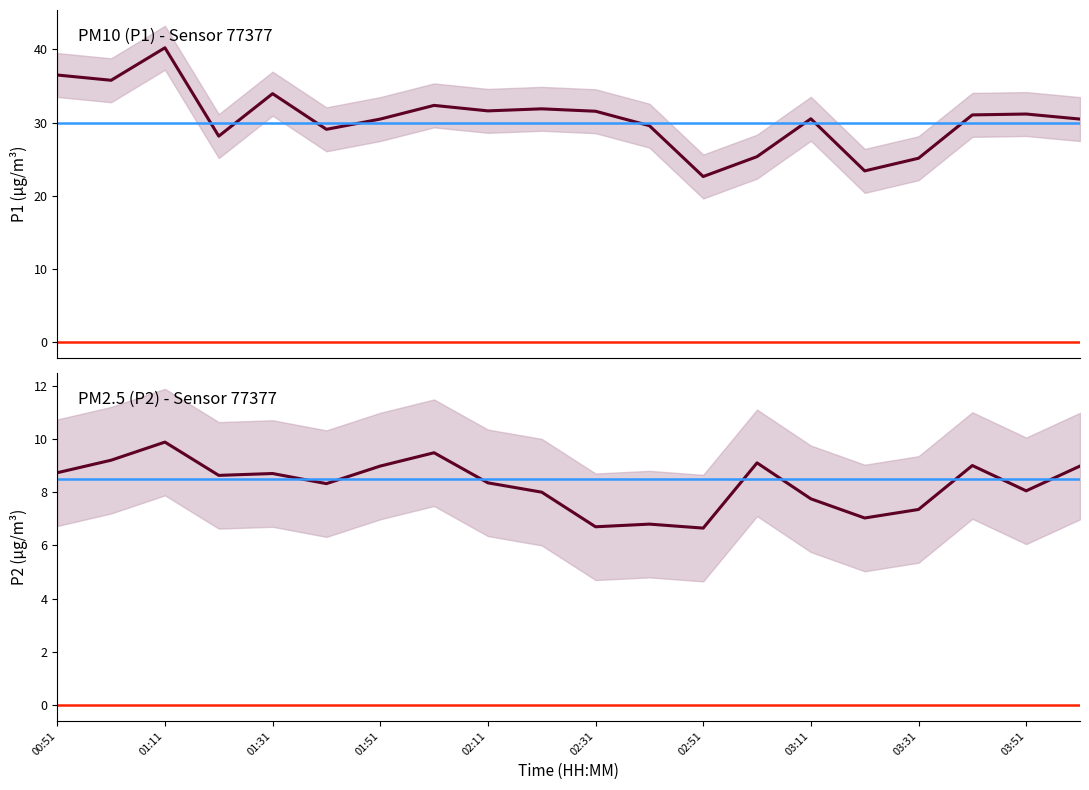

What is the label of the 13th point from the left?

02:51